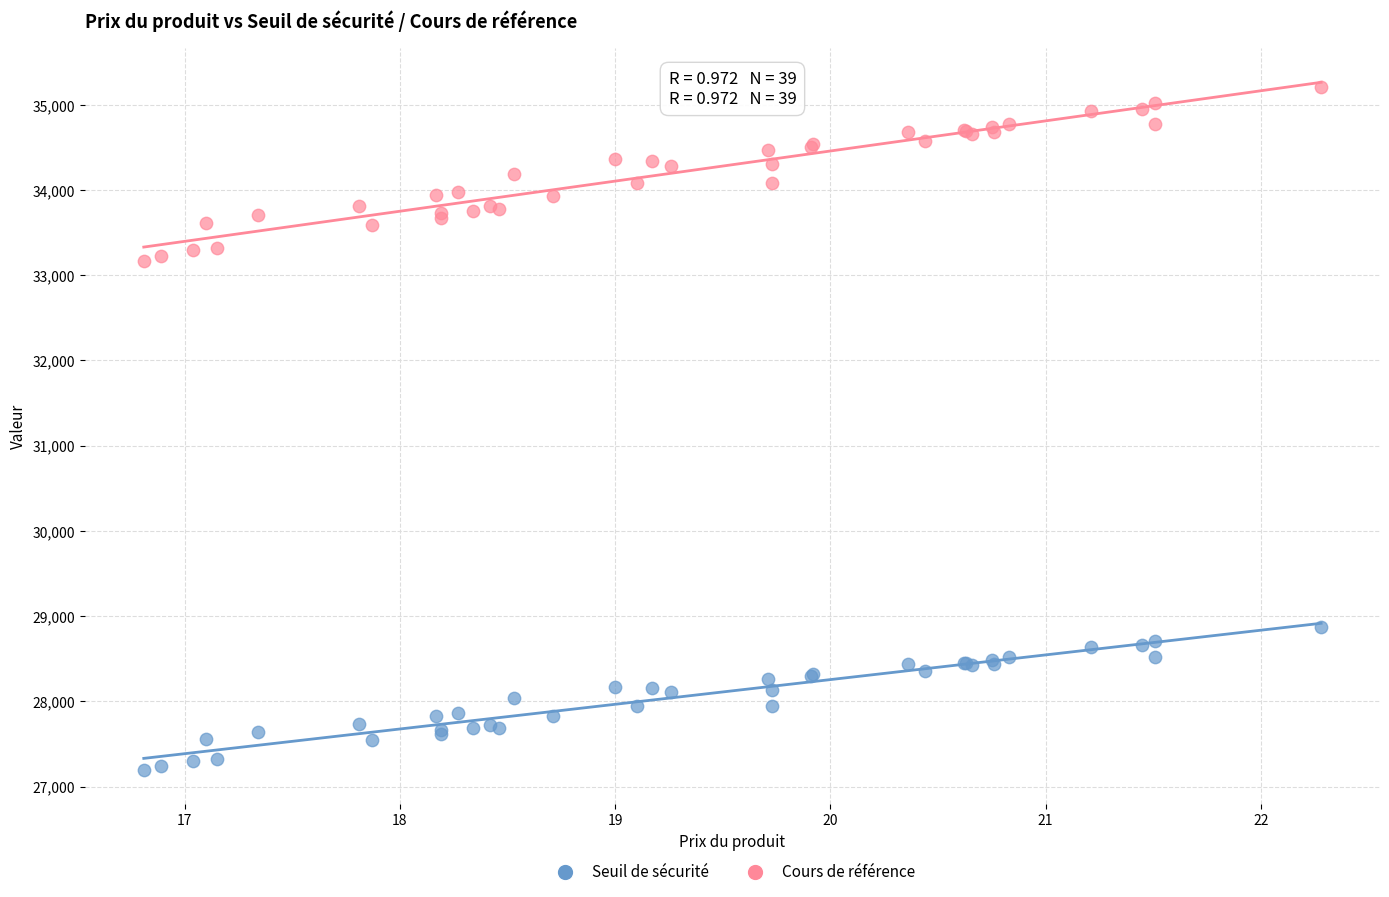

Which series has the widest spread of Y values?

Cours de référence